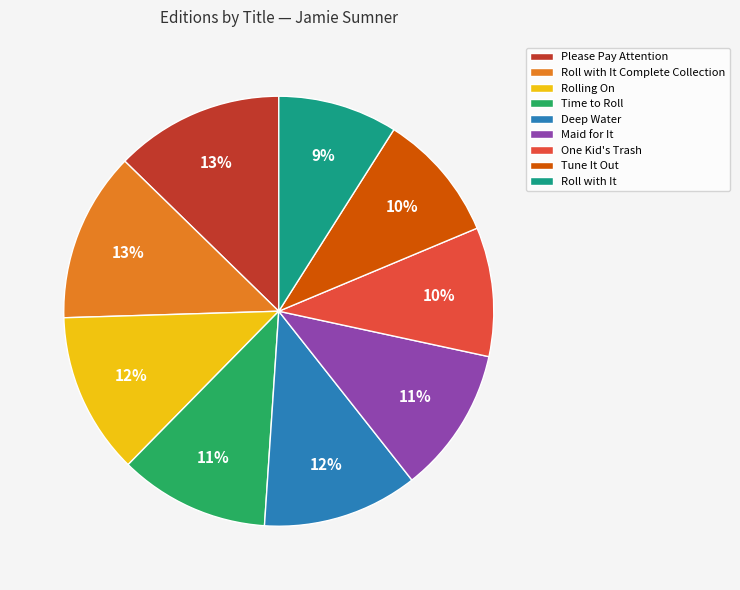

Do Roll with It and Rolling On together represent more than half of the pie?

No